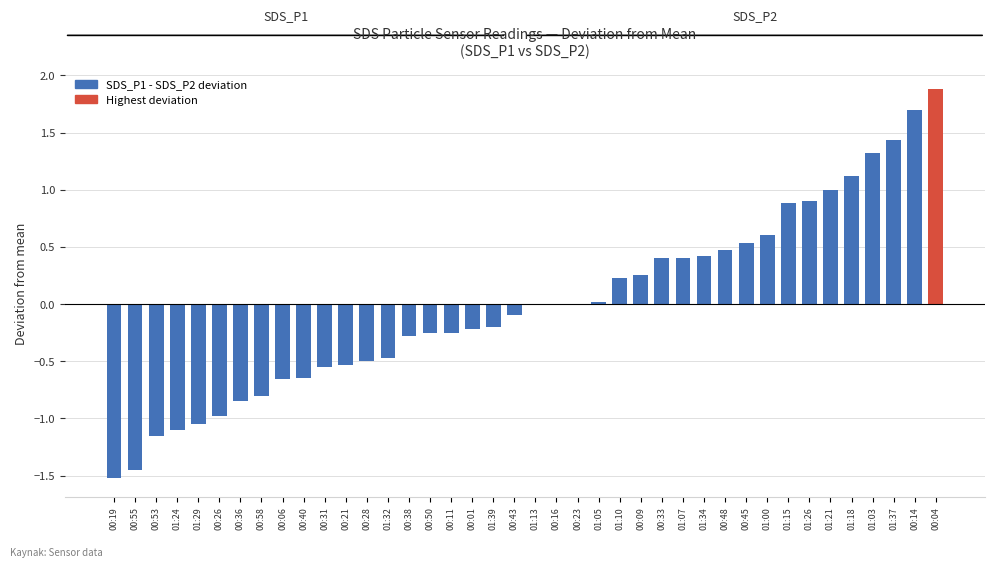

Which category has the highest value across all series?

00:04